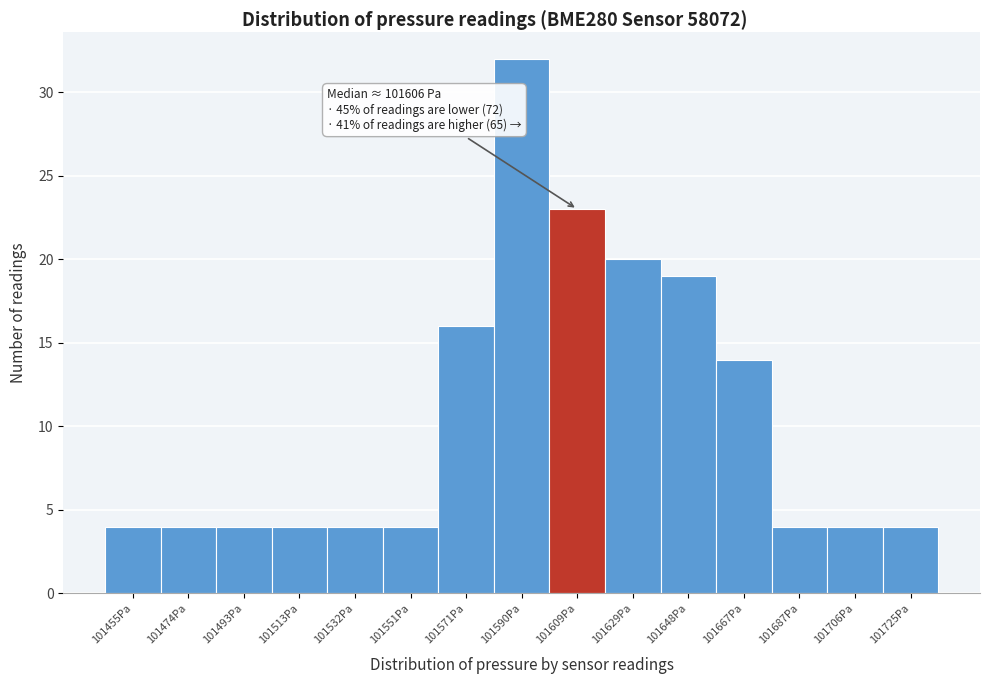

Over which range of the x-axis is the bar tallest?

101580 to 101600